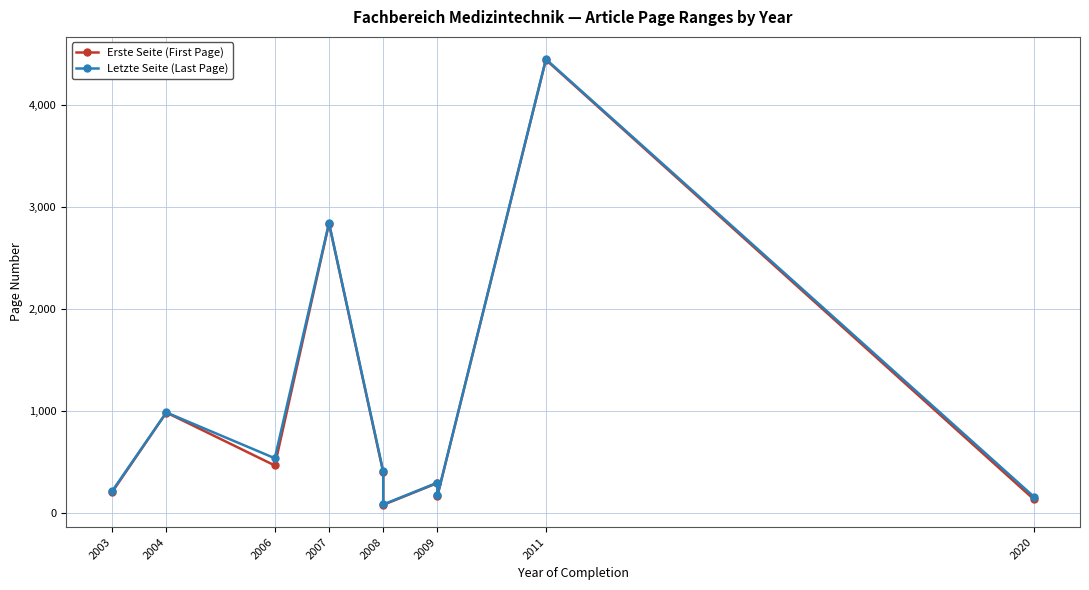

Reading right to left, list all the values displayed in this chart.

Erste Seite (First Page): 131	4439	166	291	77	395	2834	463	982	202
Letzte Seite (Last Page): 157	4445	169	295	81	404	2840	534	983	212